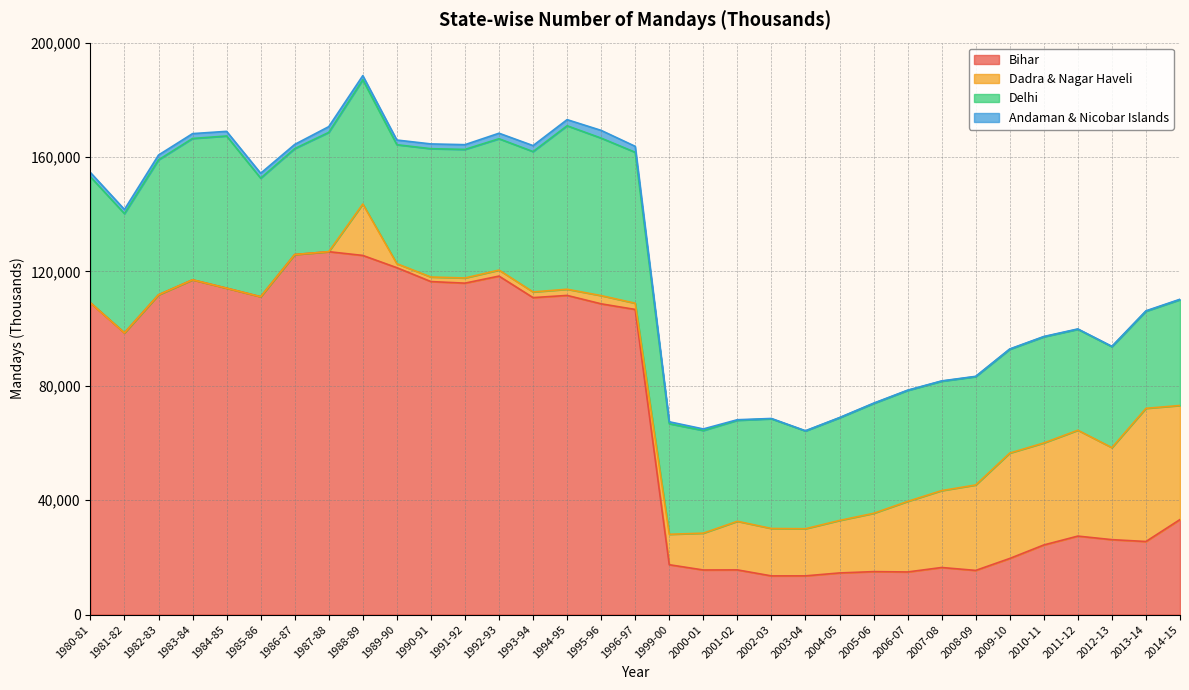

Reading left to right, what are all the values shown in this chart?

Bihar: 1980-81=109016	1981-82=98504	1982-83=111810	1983-84=117060	1984-85=114143	1985-86=111142	1986-87=125896	1987-88=126894	1988-89=125580	1989-90=121295	1990-91=116442	1991-92=115892	1992-93=118356	1993-94=110831	1994-95=111604	1995-96=108659	1996-97=106691	1999-00=17431	2000-01=15593	2001-02=15625	2002-03=13525	2003-04=13537	2004-05=14554	2005-06=15020	2006-07=14901	2007-08=16458	2008-09=15441	2009-10=19619	2010-11=24338	2011-12=27441	2012-13=26198	2013-14=25551	2014-15=33224
Dadra & Nagar Haveli: 1980-81=0	1981-82=0	1982-83=0	1983-84=0	1984-85=0	1985-86=0	1986-87=0	1987-88=0	1988-89=17986	1989-90=1393	1990-91=1594	1991-92=1803	1992-93=2101	1993-94=1985	1994-95=2155	1995-96=2876	1996-97=2182	1999-00=10640	2000-01=12874	2001-02=16996	2002-03=16574	2003-04=16477	2004-05=18357	2005-06=20380	2006-07=24667	2007-08=26891	2008-09=29876	2009-10=36850	2010-11=35676	2011-12=37017	2012-13=32174	2013-14=46567	2014-15=39892
Delhi: 1980-81=44068	1981-82=41696	1982-83=47195	1983-84=49425	1984-85=53203	1985-86=41456	1986-87=37039	1987-88=41717	1988-89=43438	1989-90=41611	1990-91=44871	1991-92=44962	1992-93=45928	1993-94=49084	1994-95=57166	1995-96=55074	1996-97=52774	1999-00=38661	2000-01=35904	2001-02=35317	2002-03=38358	2003-04=34184	2004-05=35896	2005-06=38403	2006-07=38803	2007-08=38251	2008-09=37881	2009-10=36295	2010-11=37106	2011-12=35295	2012-13=35286	2013-14=33945	2014-15=36985
Andaman & Nicobar Islands: 1980-81=1496	1981-82=1461	1982-83=1677	1983-84=1695	1984-85=1628	1985-86=1720	1986-87=1466	1987-88=2011	1988-89=1458	1989-90=1637	1990-91=1669	1991-92=1660	1992-93=1934	1993-94=2088	1994-95=2144	1995-96=2700	1996-97=2088	1999-00=688	2000-01=539	2001-02=191	2002-03=117	2003-04=84	2004-05=77	2005-06=113	2006-07=89	2007-08=106	2008-09=108	2009-10=118	2010-11=112	2011-12=130	2012-13=149	2013-14=152	2014-15=157